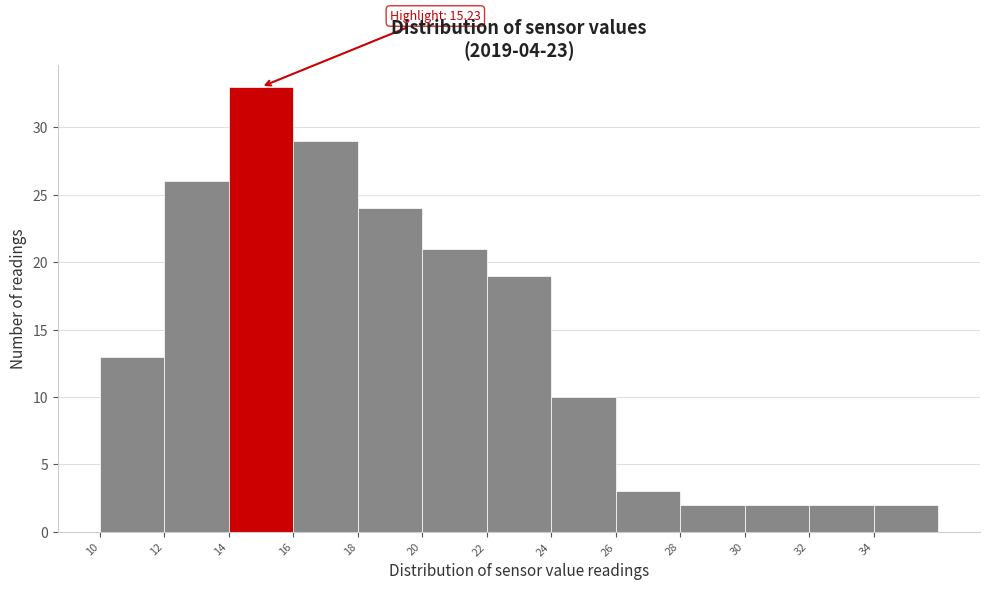

Over which range of the x-axis is the bar tallest?

14 to 16